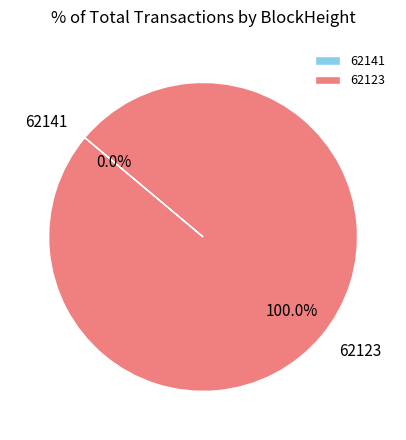

Rank the categories by value from lowest to highest.

62141, 62123